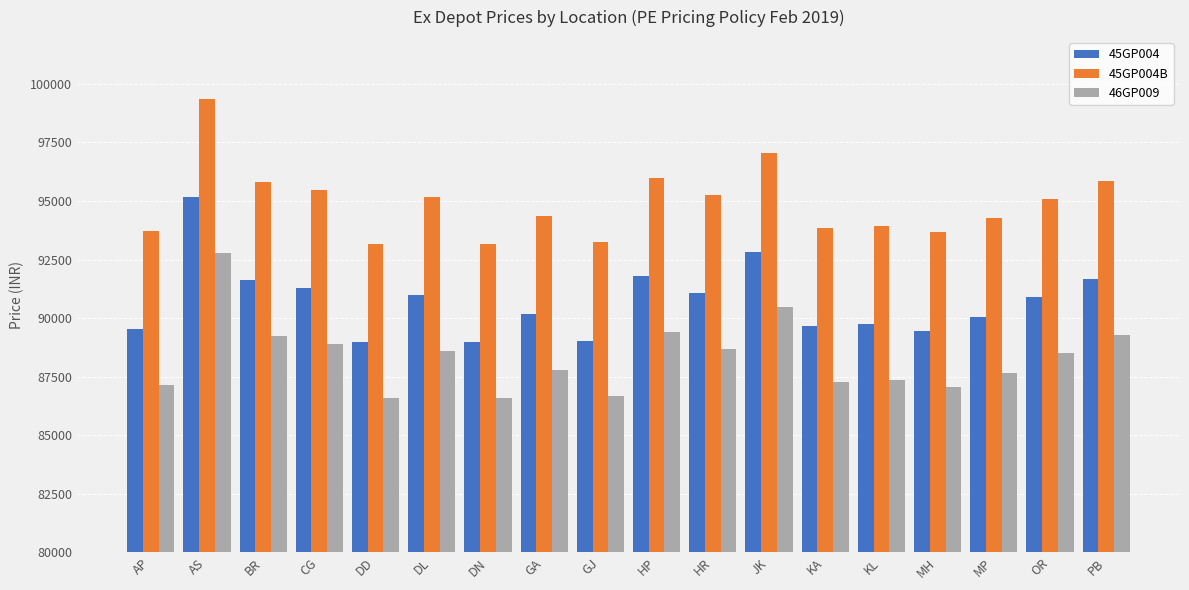

The 46GP009 series shows 59464.7 at GA. True or false?

False